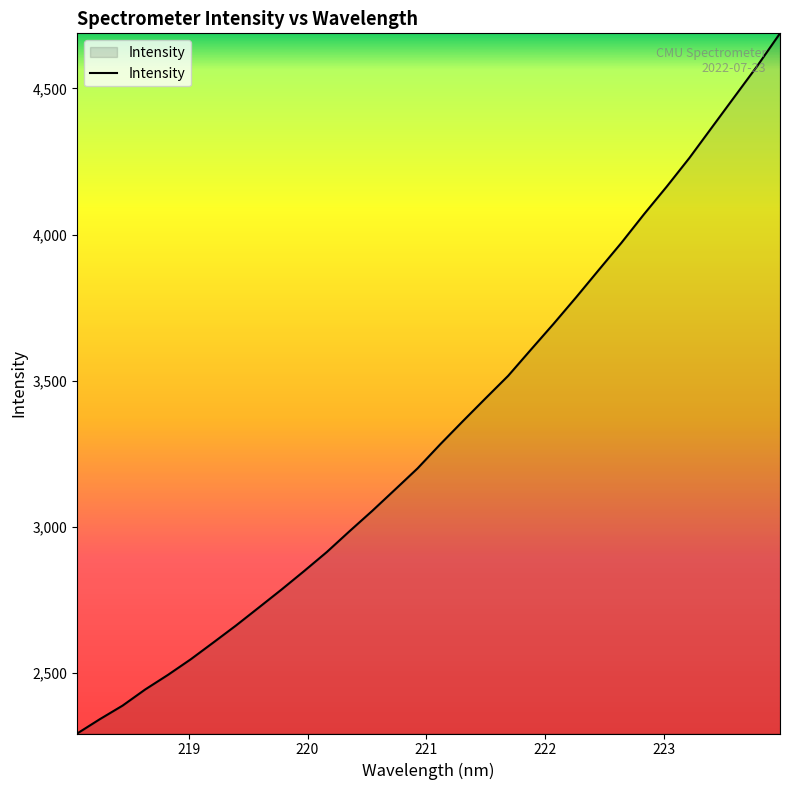

Does the chart display data point markers on the line(s)?

No